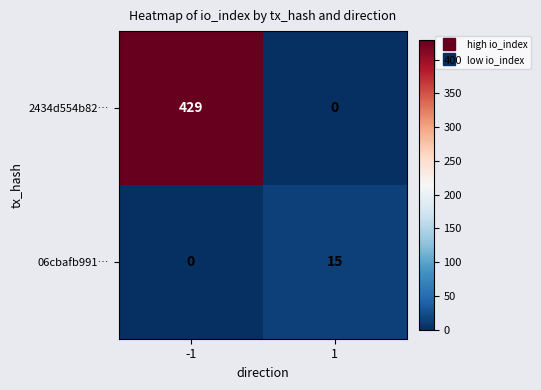

Which series changed the most between -1 and 1?

2434d554b82…